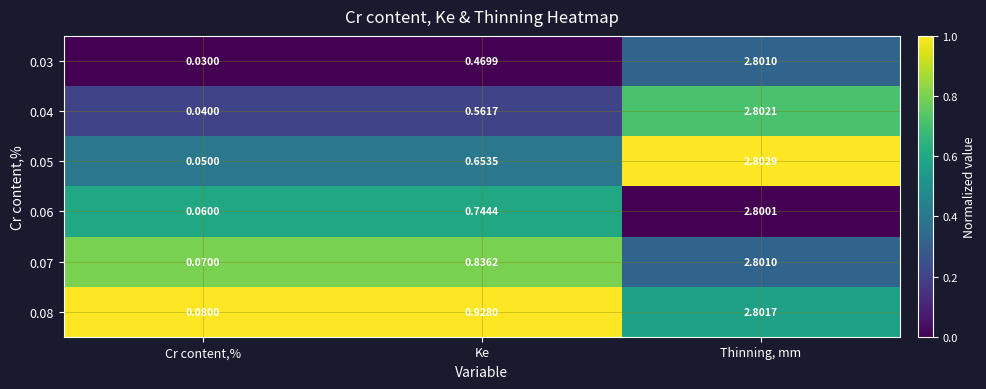

At which label is 0.04 closest to 1?

Ke